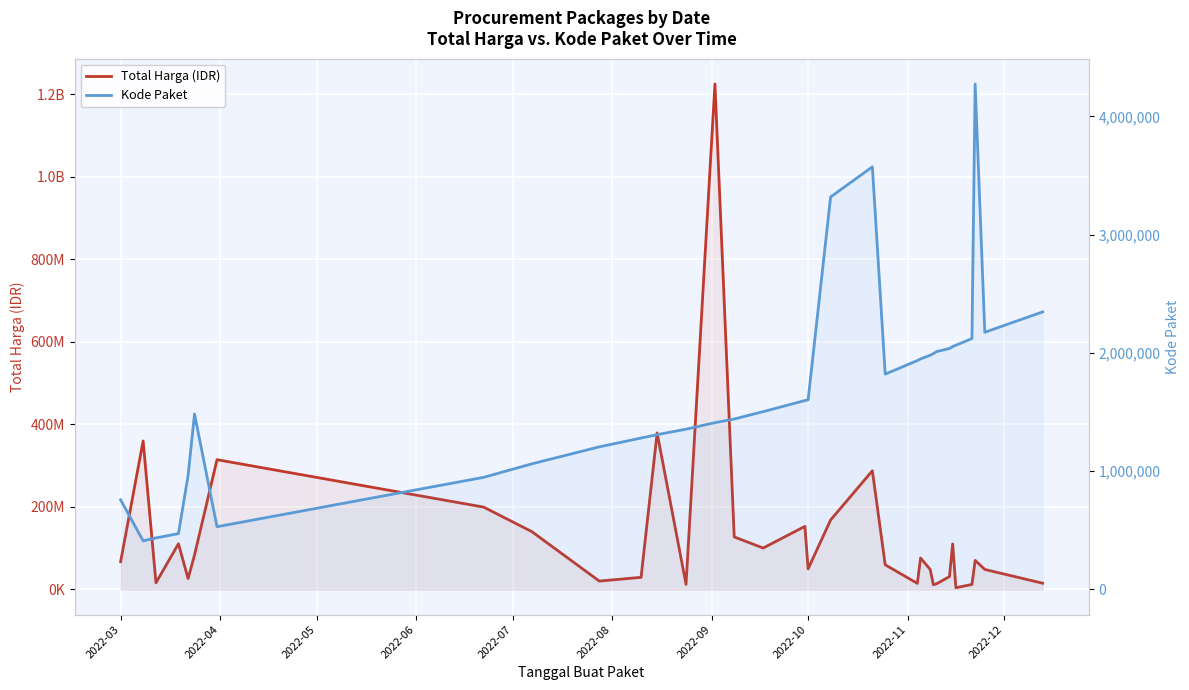

True or false: Total Harga (IDR) and Kode Paket intersect in this chart.

False